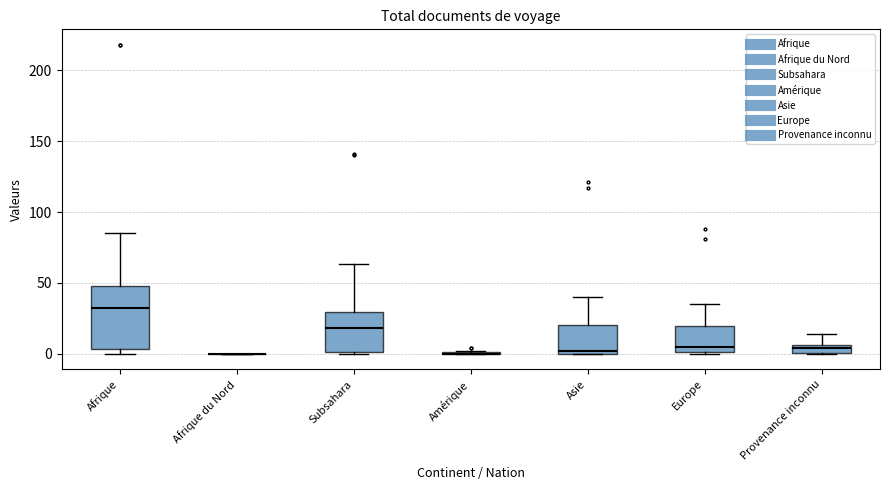

Which box is the tallest, from its lower edge to its upper edge?

Afrique